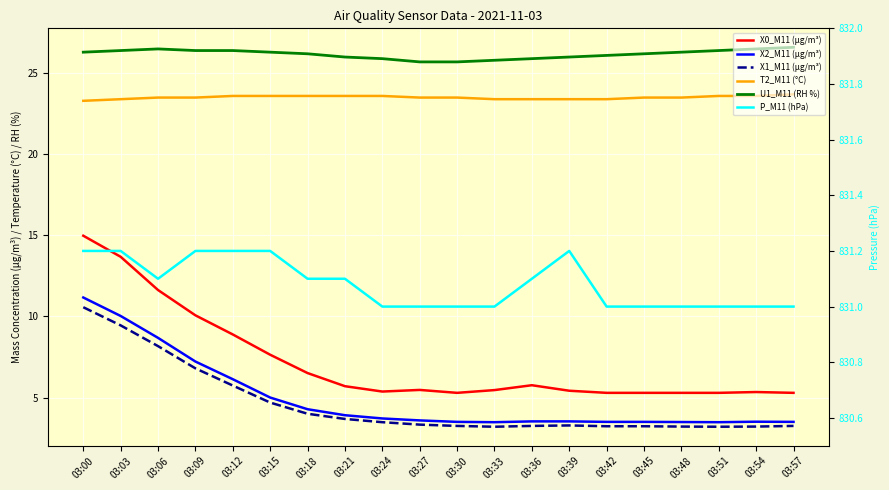

Read the X2_M11 (μg/m³) value at 03:18.

4.3